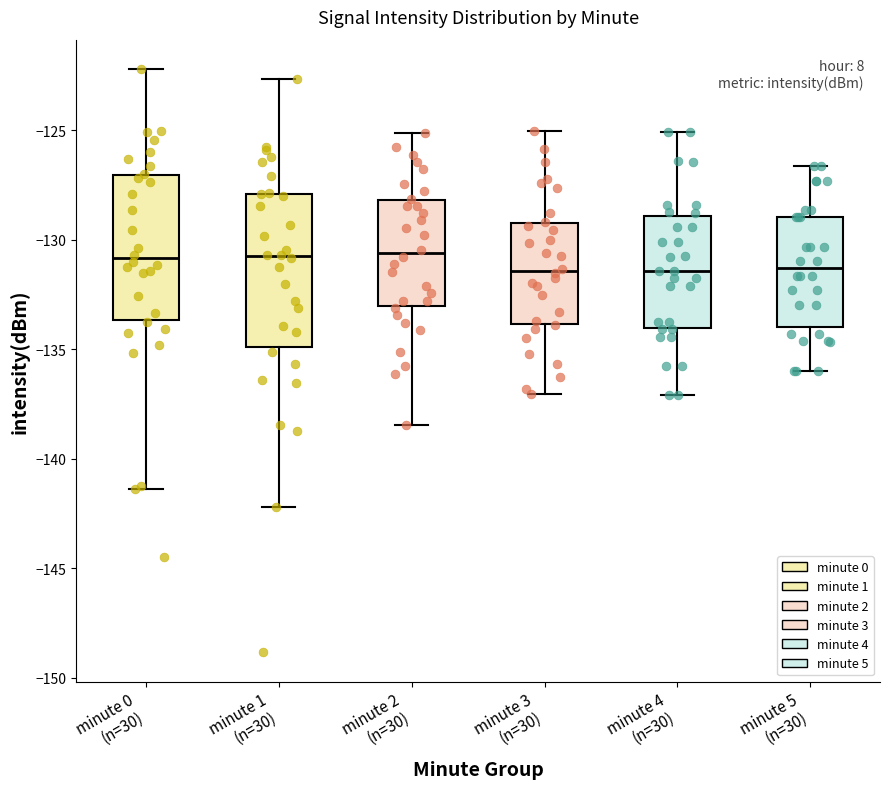

Reading left to right, transcribe this box plot: for each box, give where its median line is, the range the box spans, and where its two whiskers end, as read against the y-axis. The values are not printed on the chart, so give them approximately, as read against the axis.

minute 0 (n=30): median -131.0, box -133.5 to -127.0, whiskers -141.5 to -122.0
minute 1 (n=30): median -130.5, box -135.0 to -128.0, whiskers -142.0 to -122.5
minute 2 (n=30): median -130.5, box -133.0 to -128.0, whiskers -138.5 to -125.0
minute 3 (n=30): median -131.5, box -134.0 to -129.0, whiskers -137.0 to -125.0
minute 4 (n=30): median -131.5, box -134.0 to -129.0, whiskers -137.0 to -125.0
minute 5 (n=30): median -131.5, box -134.0 to -129.0, whiskers -136.0 to -126.5